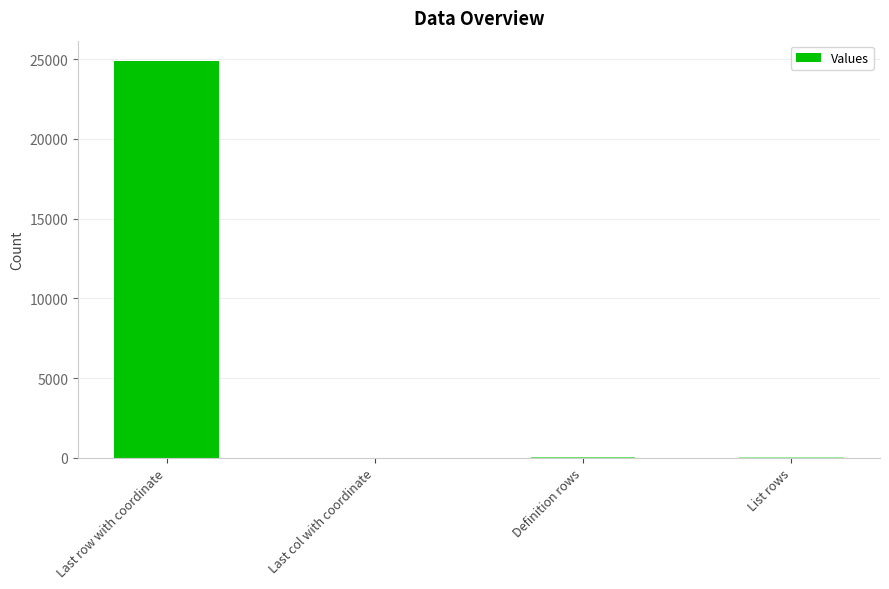

Where is the data nearest to the value 12453?

Definition rows